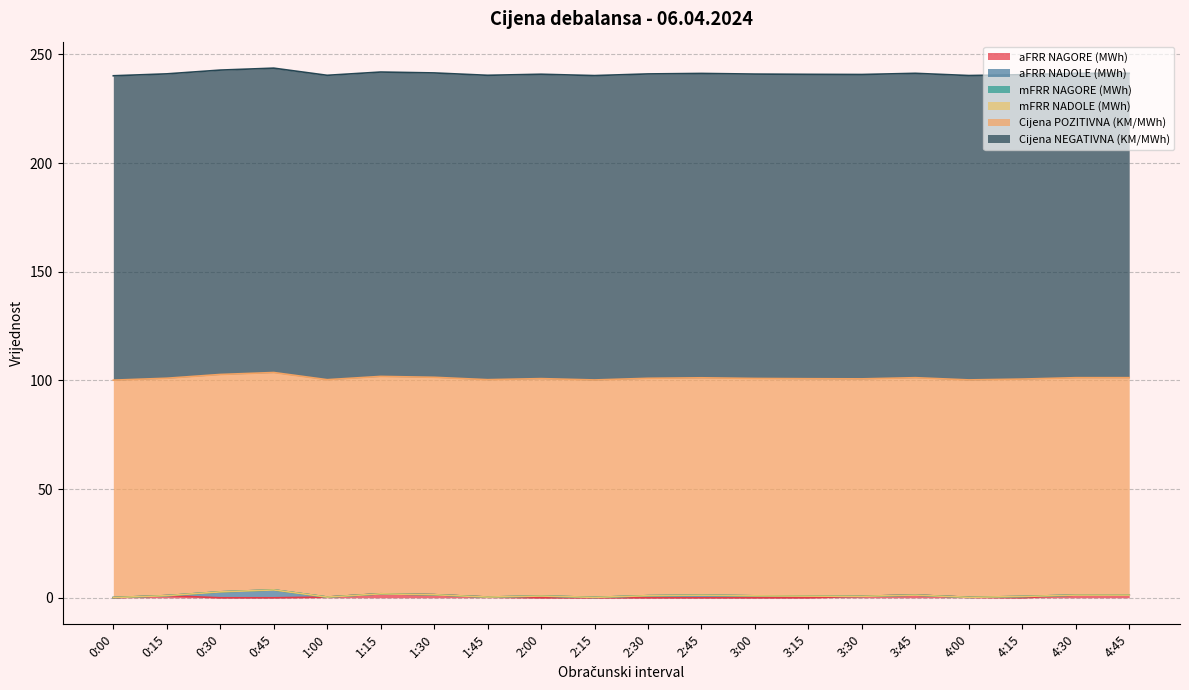

What is the spread (max minus min) of values at 3:00?

140.0